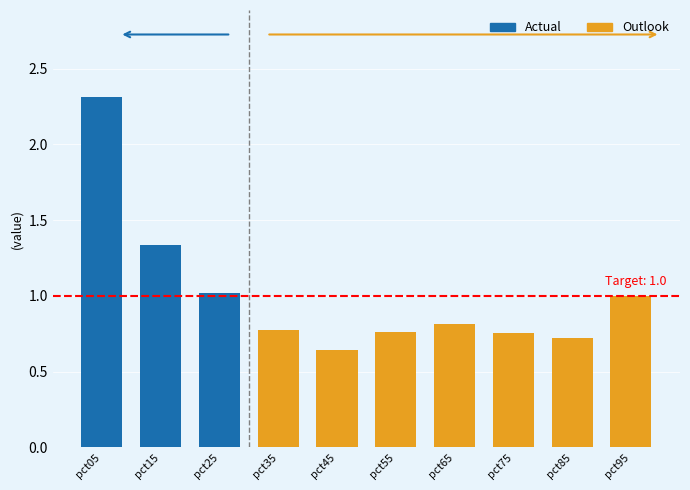

Is it true that Mar equals 0.7 at pct75?

False